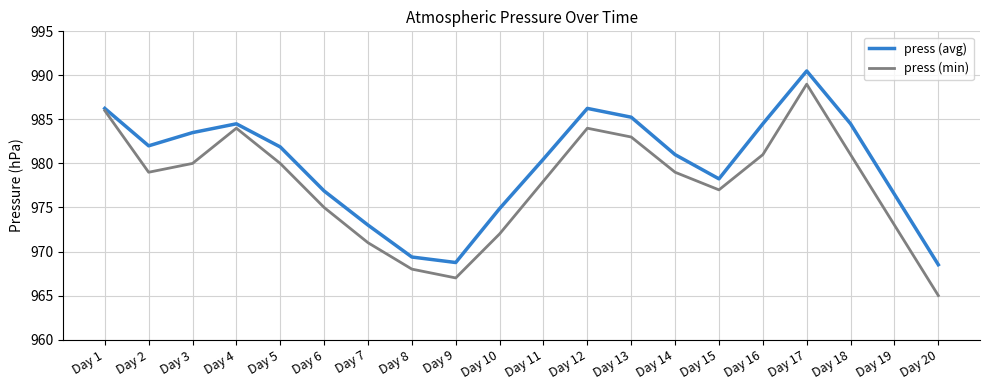

Count the number of categories in the chart.

20